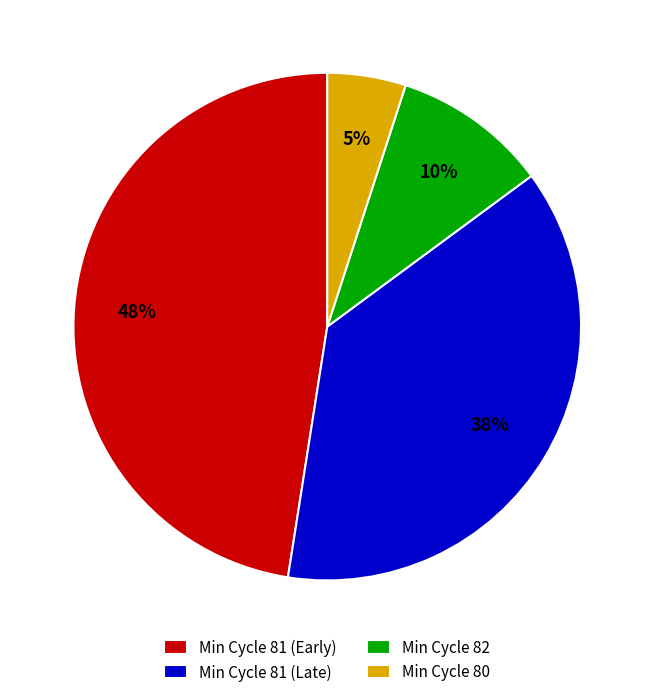

What percentage is the Min Cycle 82 slice, to the nearest percent?

10%